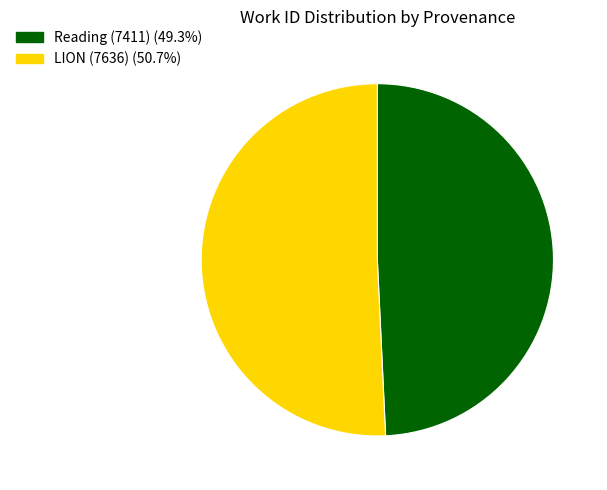

Is there any slice that represents more than half of the pie?

Yes